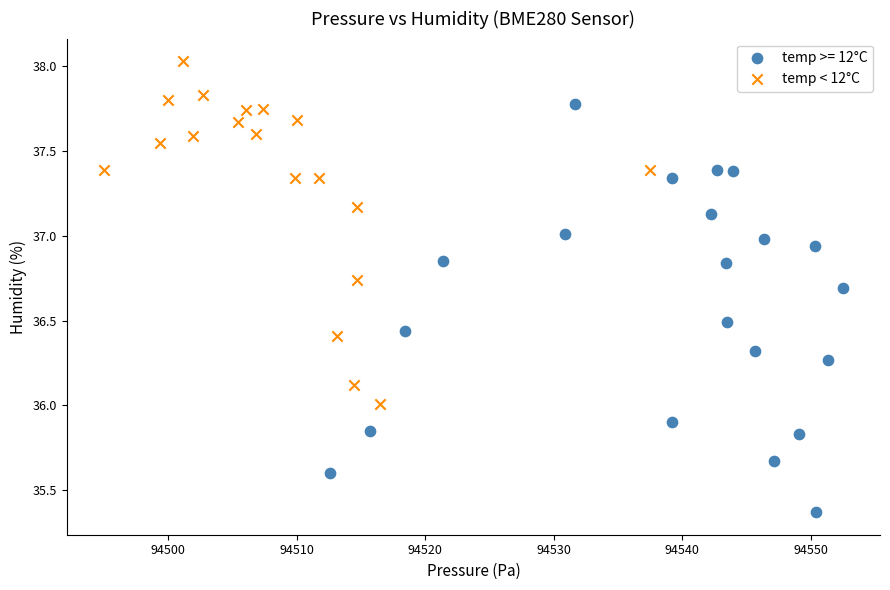

Which series reaches the minimum Y coordinate?

temp >= 12°C